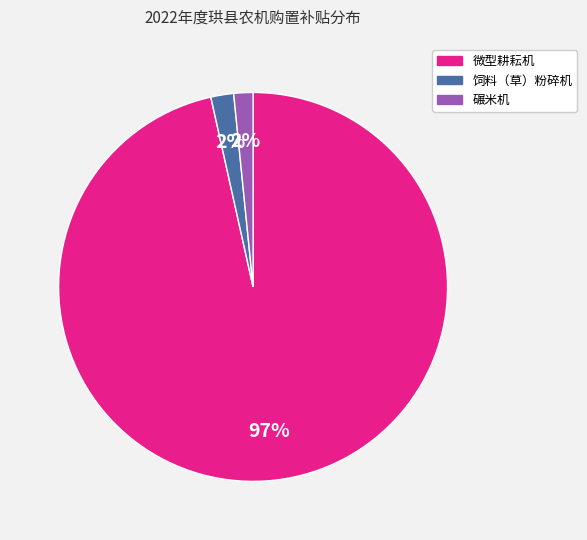

What is the largest slice in the pie chart?

微型耕耘机